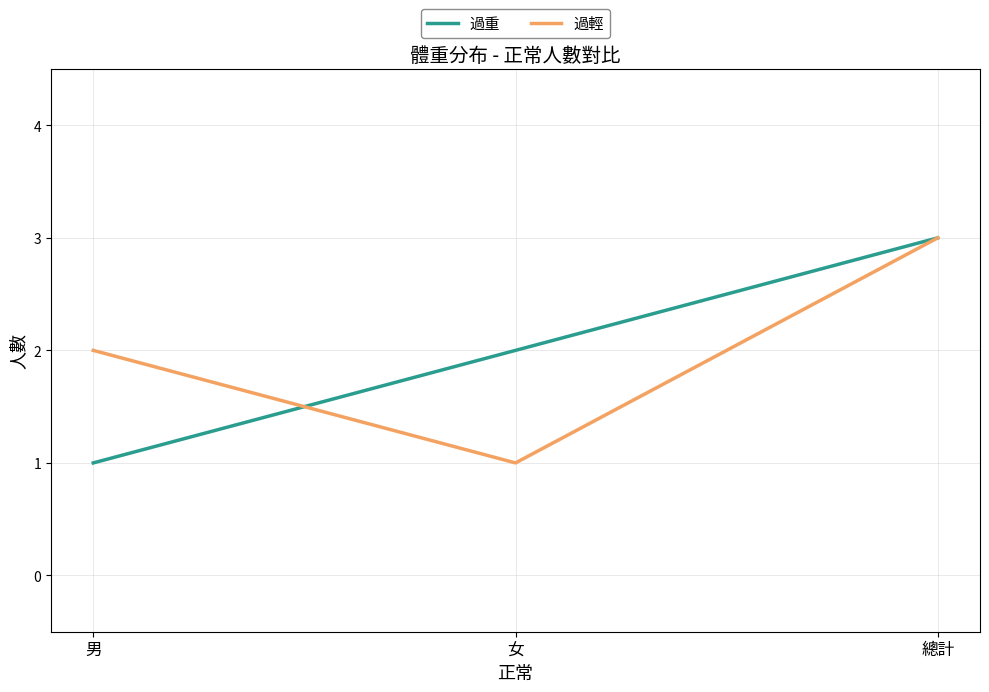

At which category is the sum across all series the highest?

總計